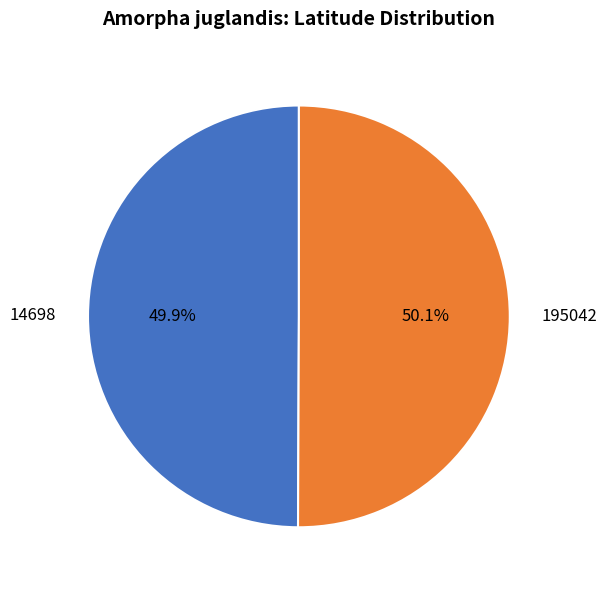

Count the number of slices in the pie.

2